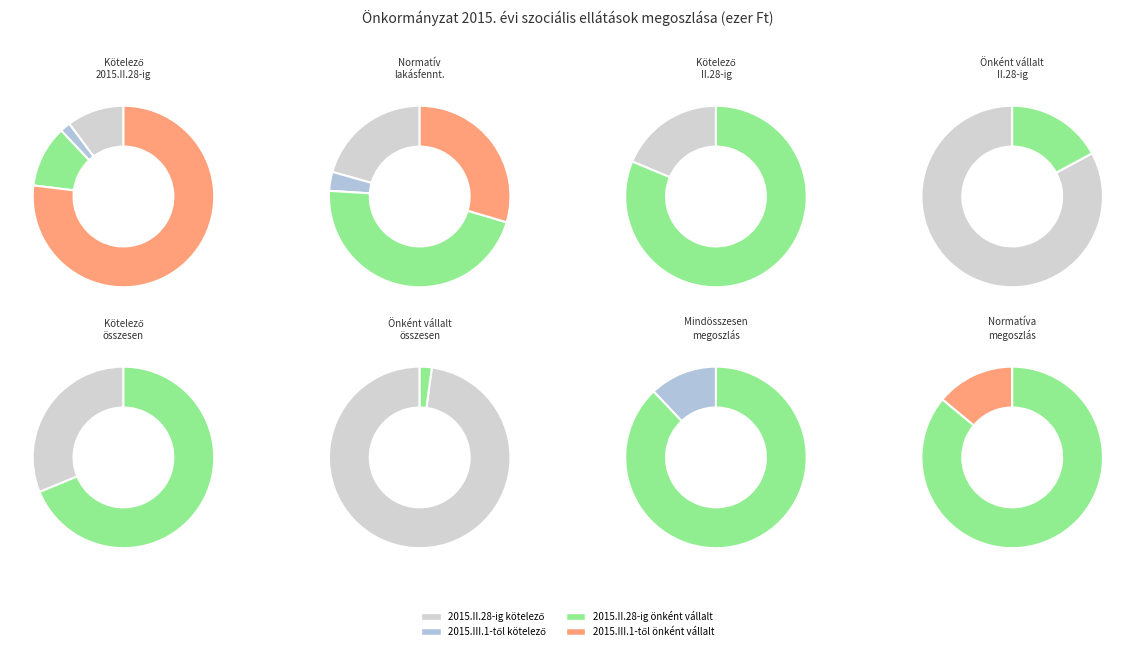

True or false: 2015.II.28-ig önként vállalt accounts for 11% of the total.

True